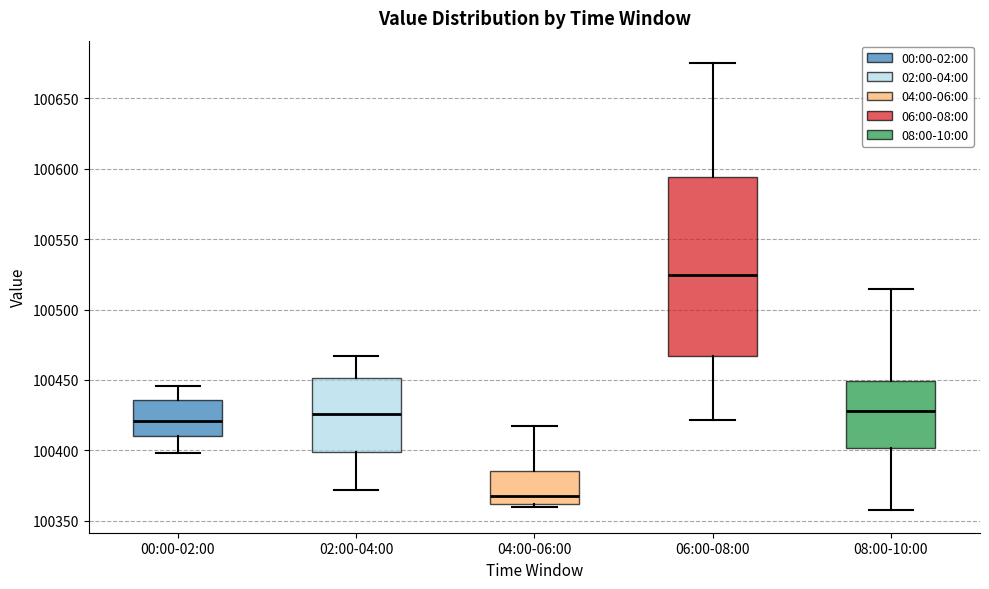

Where is the lower edge of the box for 08:00-10:00 on the y-axis? The values are not printed on the chart, so give them approximately, as read against the axis.

100400